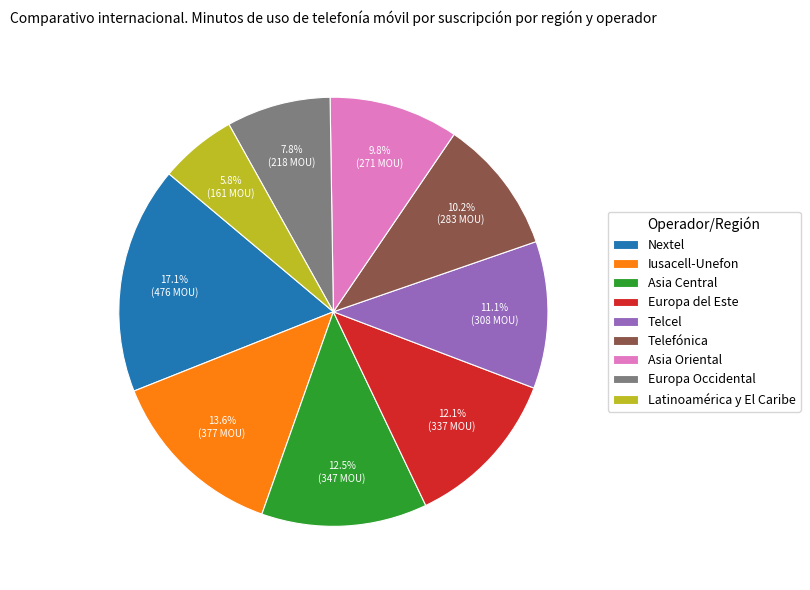

How many slices are in this pie chart?

9